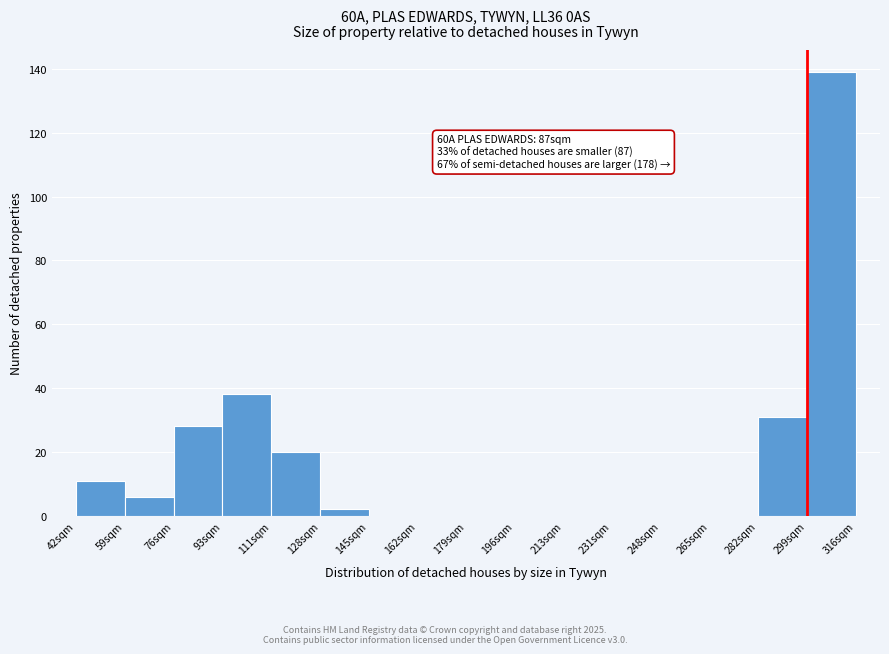

Reading right to left, extract all data points from this chart.

299sqm=139	282sqm=31	265sqm=0	248sqm=0	231sqm=0	213sqm=0	196sqm=0	179sqm=0	162sqm=0	145sqm=0	128sqm=2	111sqm=20	93sqm=38	76sqm=28	59sqm=6	42sqm=11